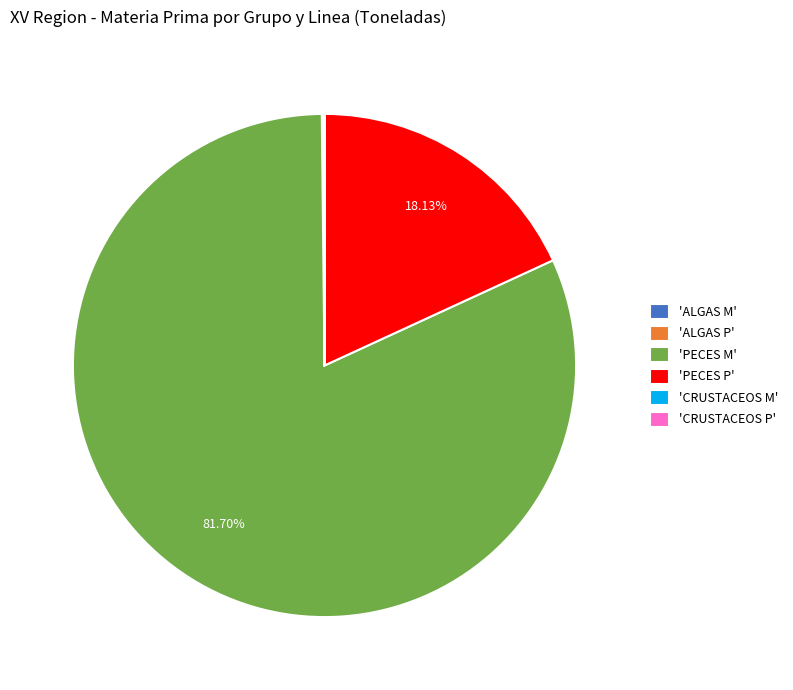

What is the largest slice in the pie chart?

'PECES M'